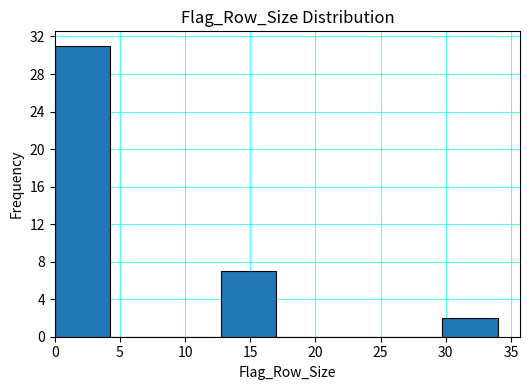

How tall is the bar that spans 0.00 to 4.25 on the x-axis? Neither the bar edges nor the heights are printed on the chart, so give them approximately, as read against the axes.

31